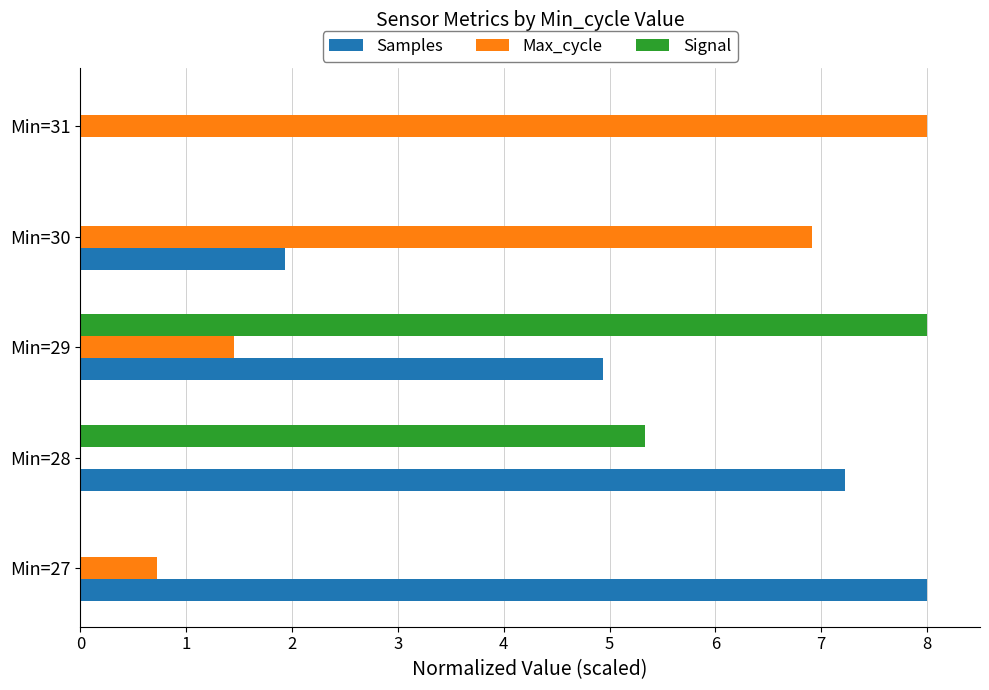

What is the sum of the Samples values at Min=27 and Min=29?

12.9